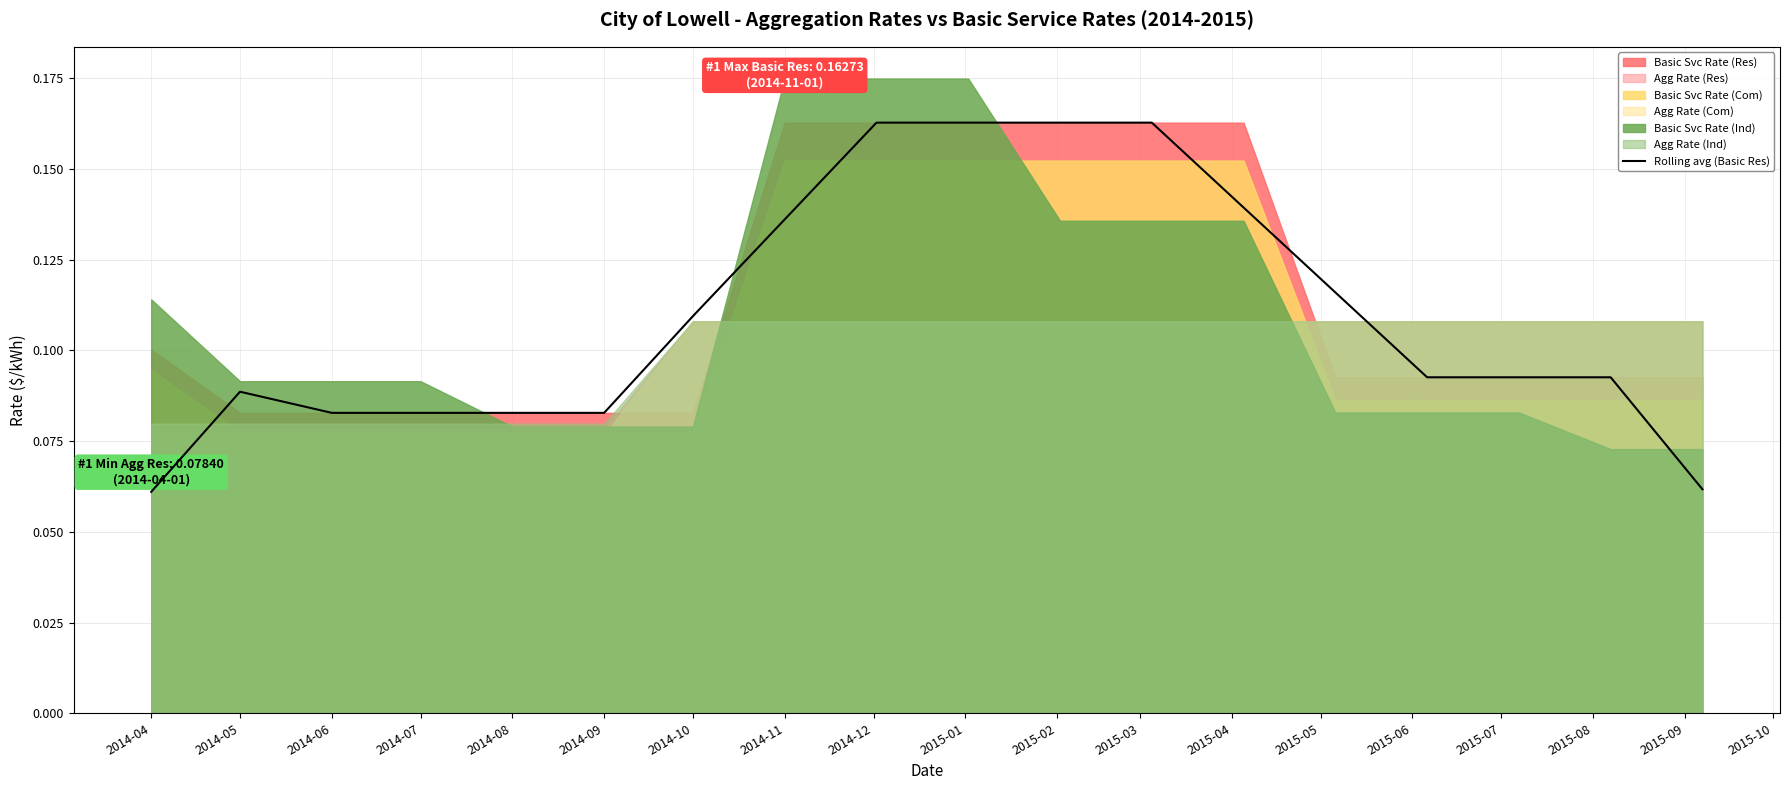

True or false: the data has more than 1 interior local peaks.

False